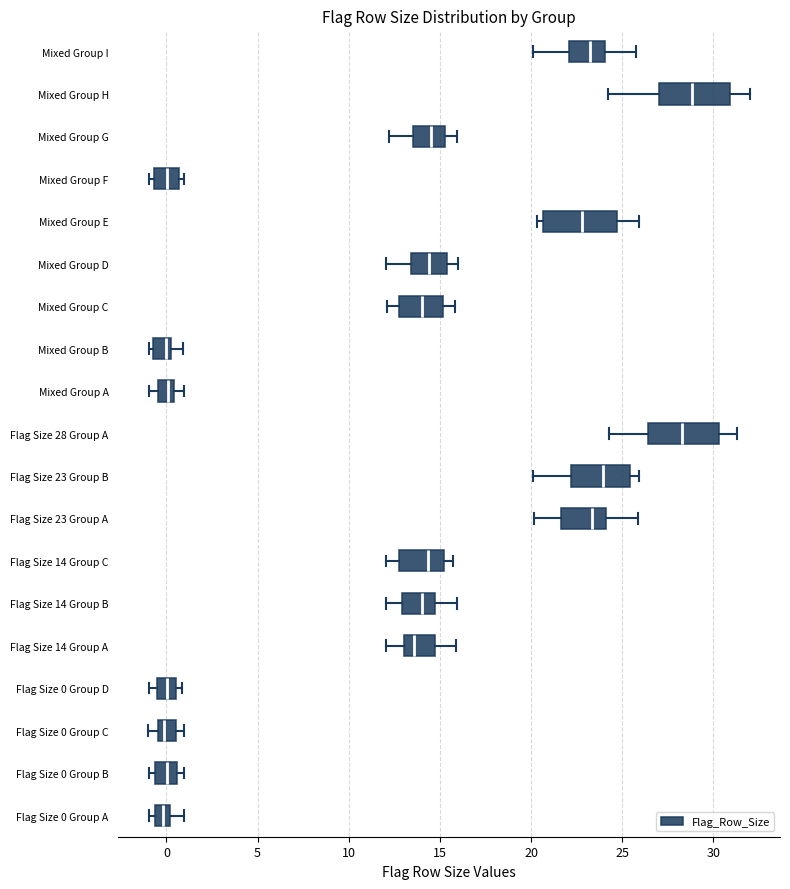

Where is the left edge of the box for Mixed Group G on the x-axis? The values are not printed on the chart, so give them approximately, as read against the axis.

13.5